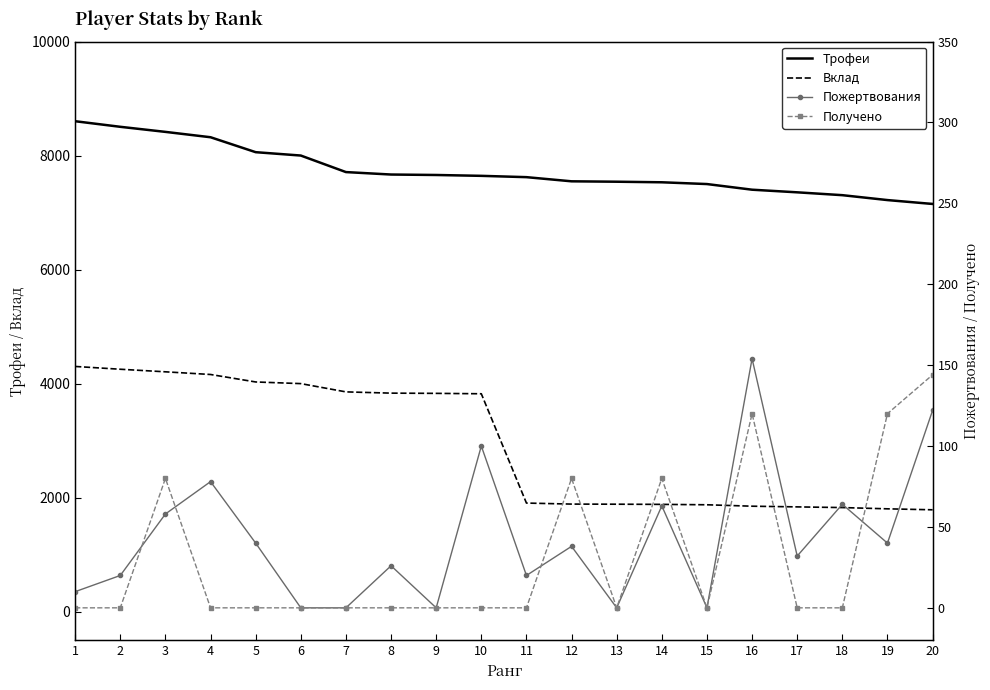

The value of Получено at 19 is 36. True or false?

False